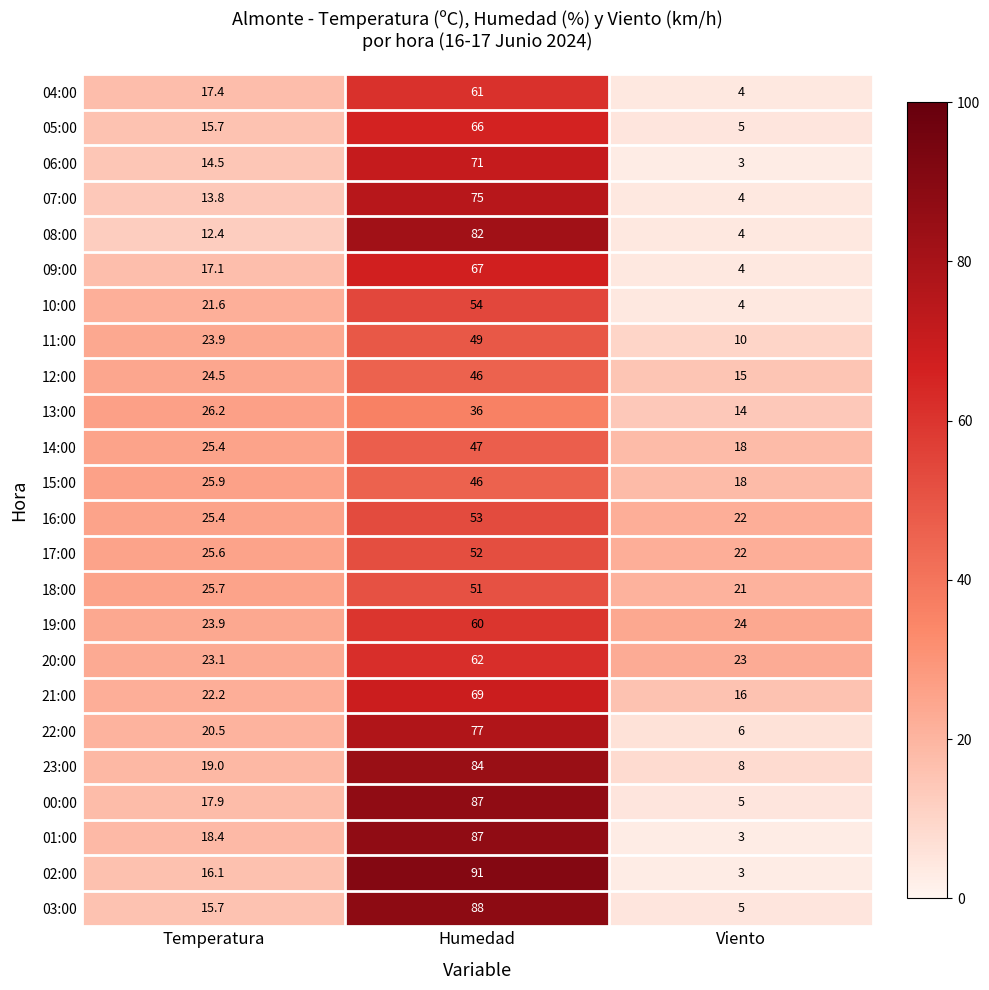

The 07:00 series shows 6.3 at Temperatura. True or false?

False